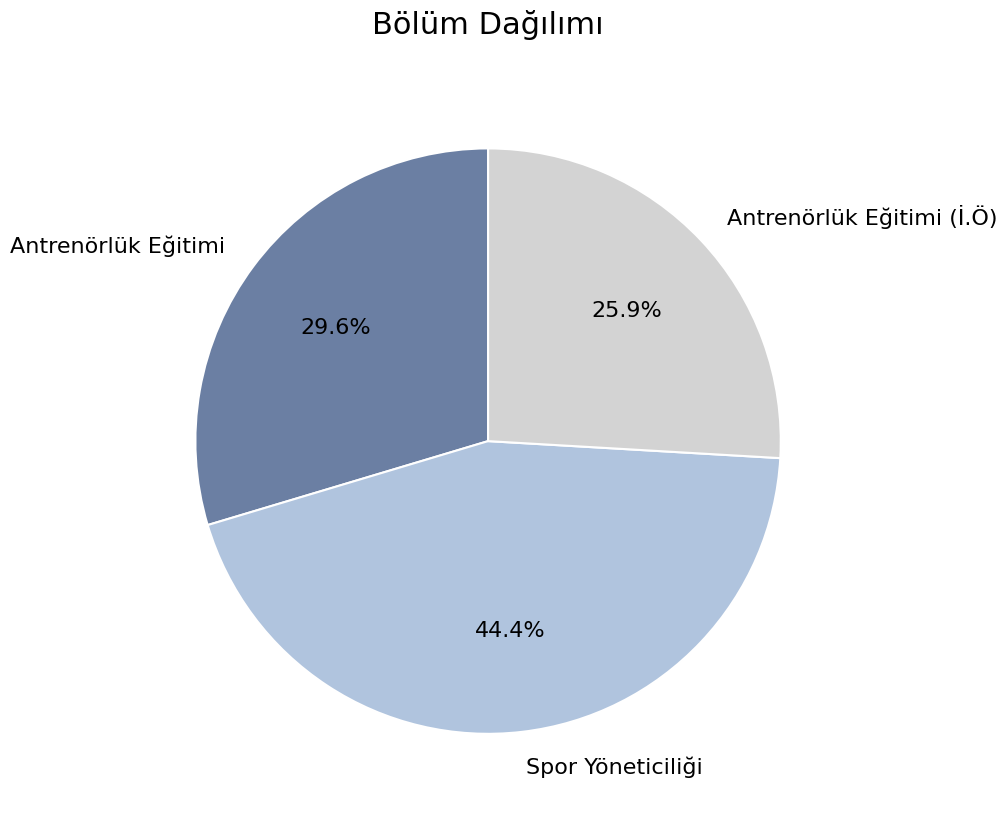

How many slices are in this pie chart?

3